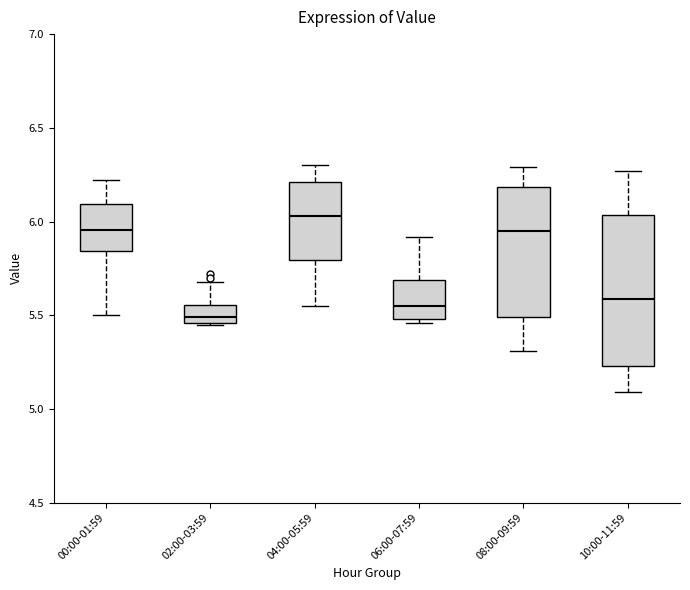

Which box is the tallest, from its lower edge to its upper edge?

10:00-11:59